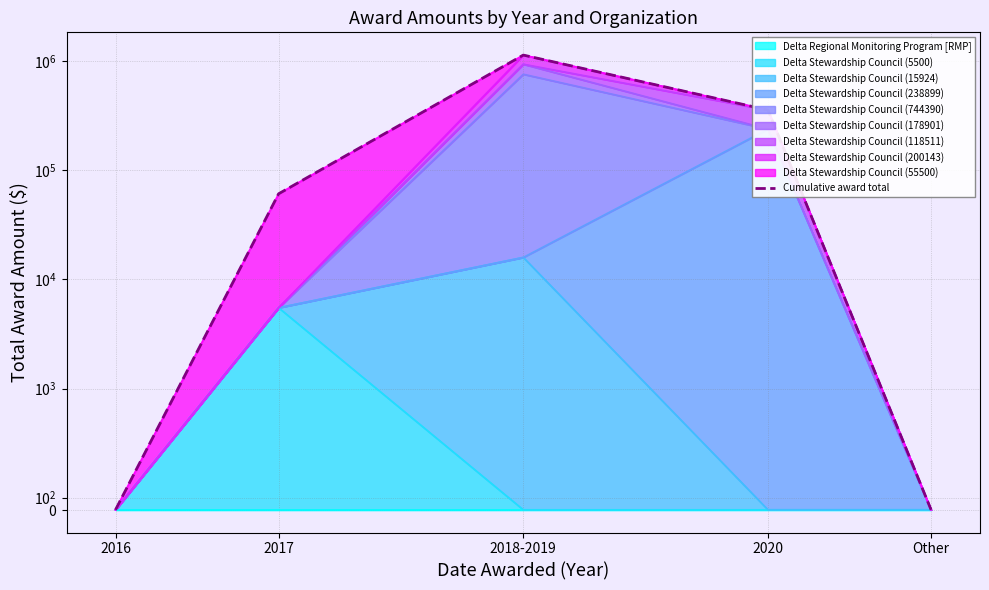

What is the sum of all values?

1557768